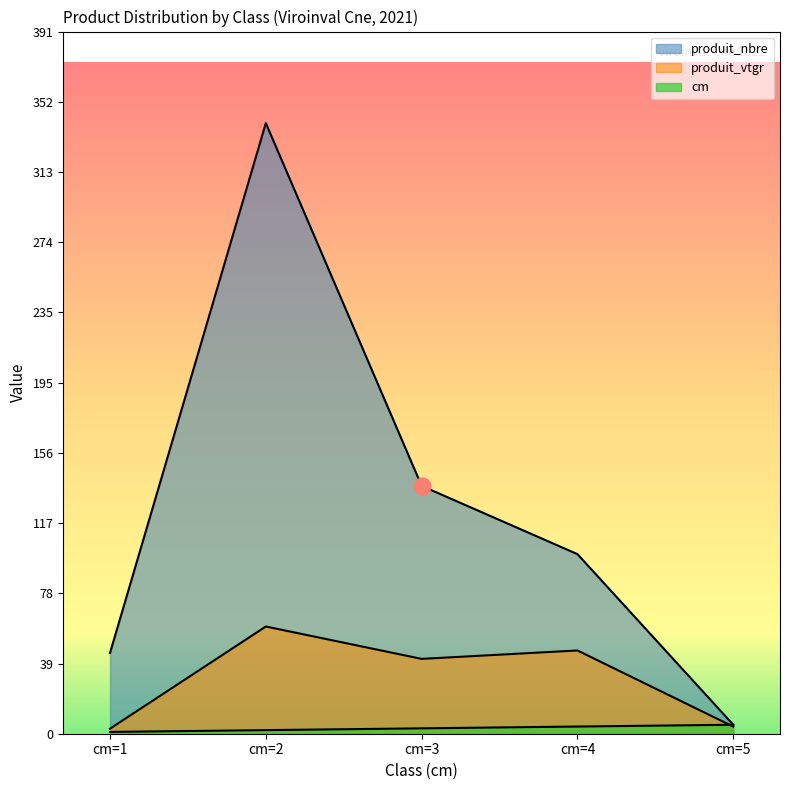

The cm series shows 4.0 at cm=4. True or false?

True